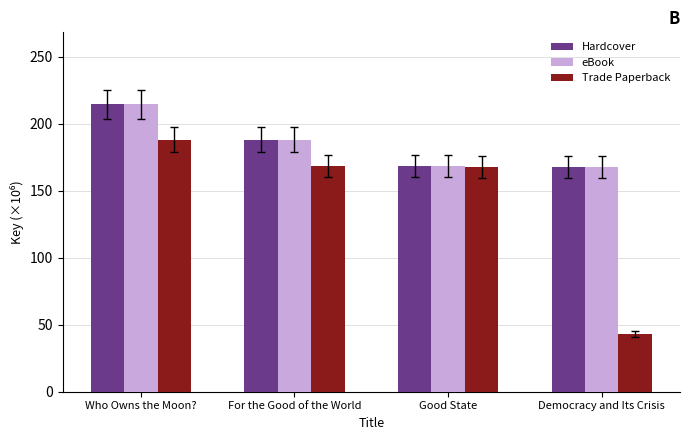

Read the eBook value at For the Good of the World.

188.1